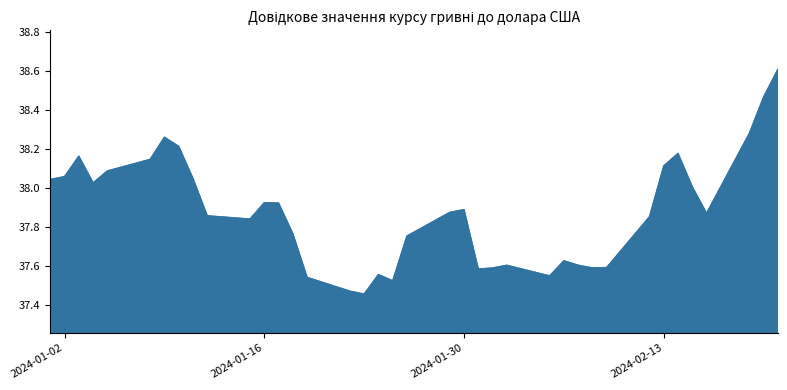

What is the difference between the maximum and minimum values?

1.2